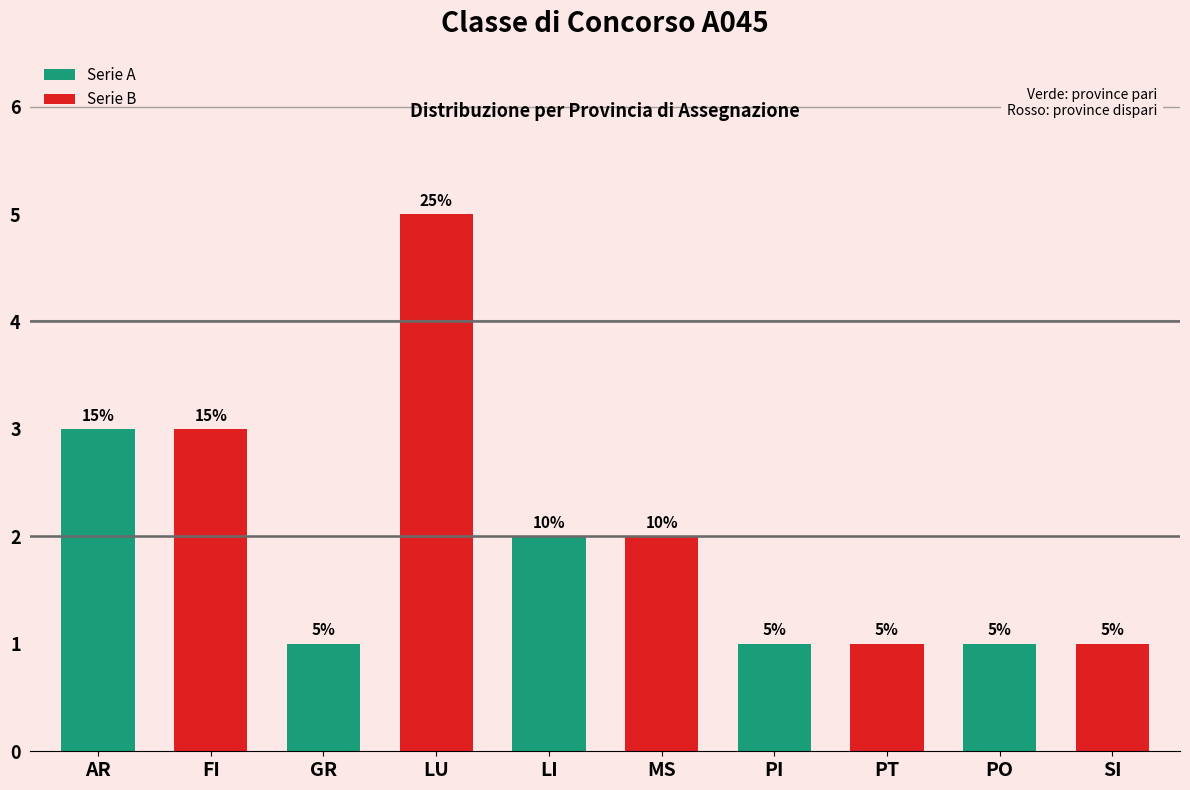

Count the number of categories in the chart.

10